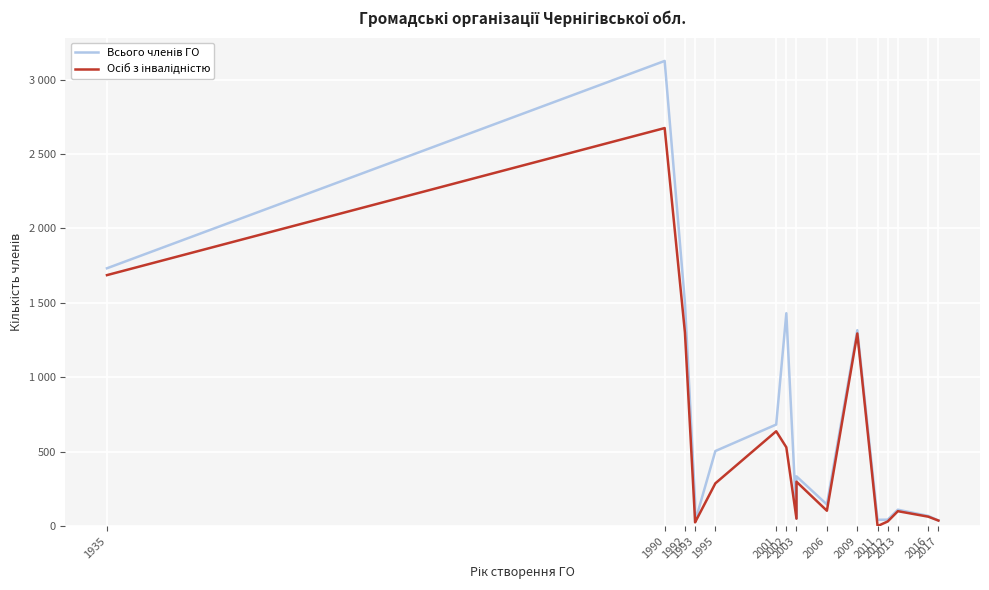

Which series has the largest total across all categories?

Всього членів ГО